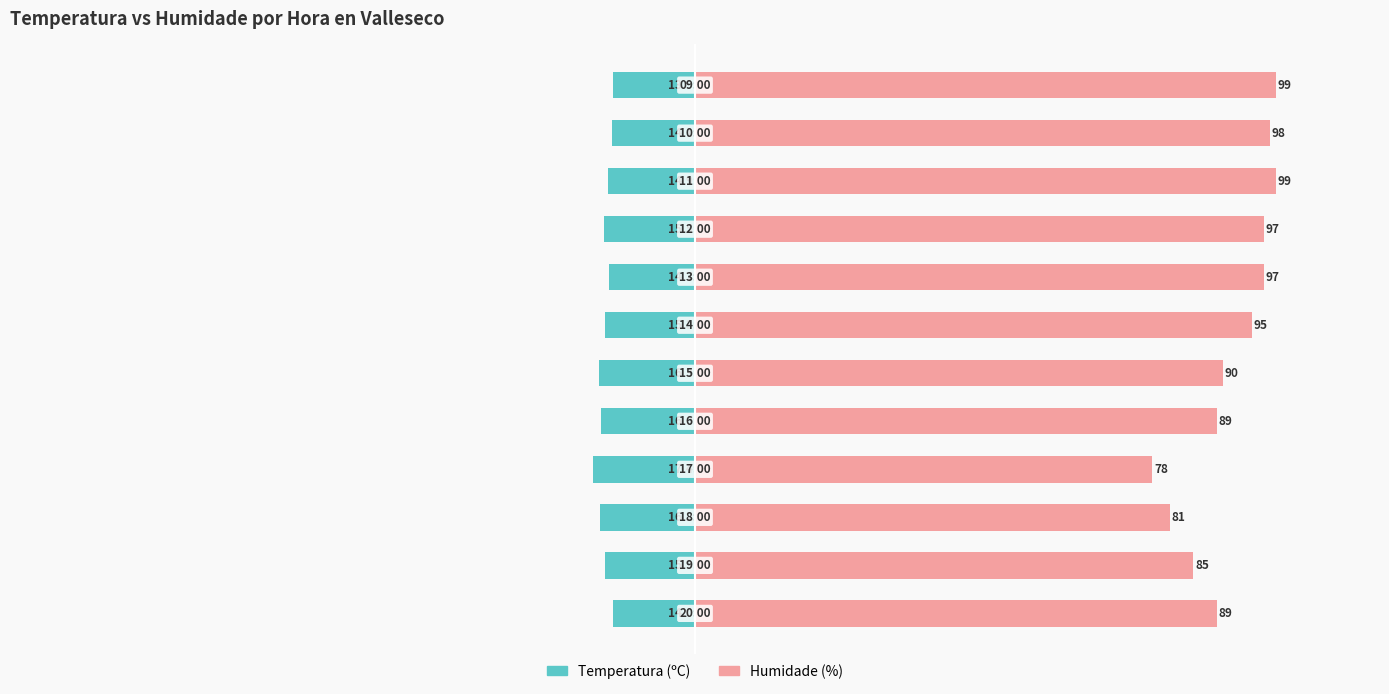

Between 9 and 10, which series saw the biggest shift?

Humidade (%)